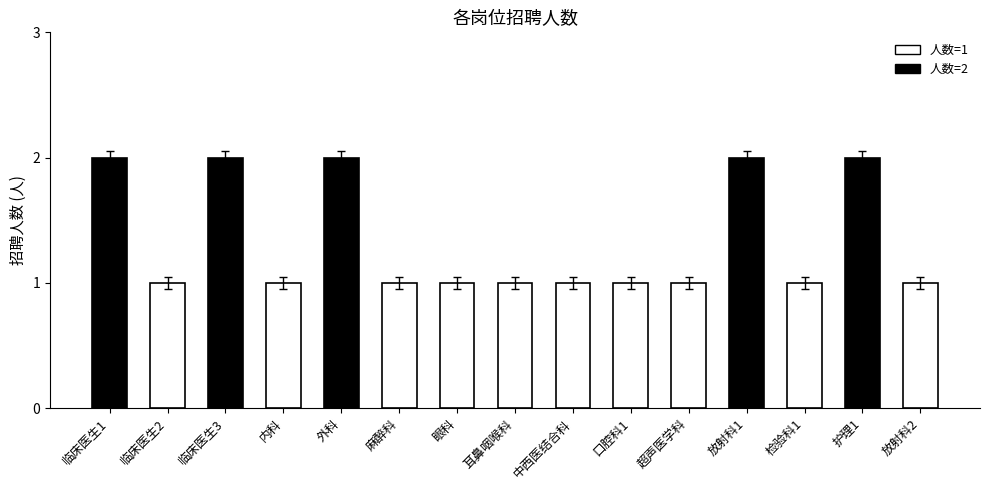

How many values are between 1 and 2?

15